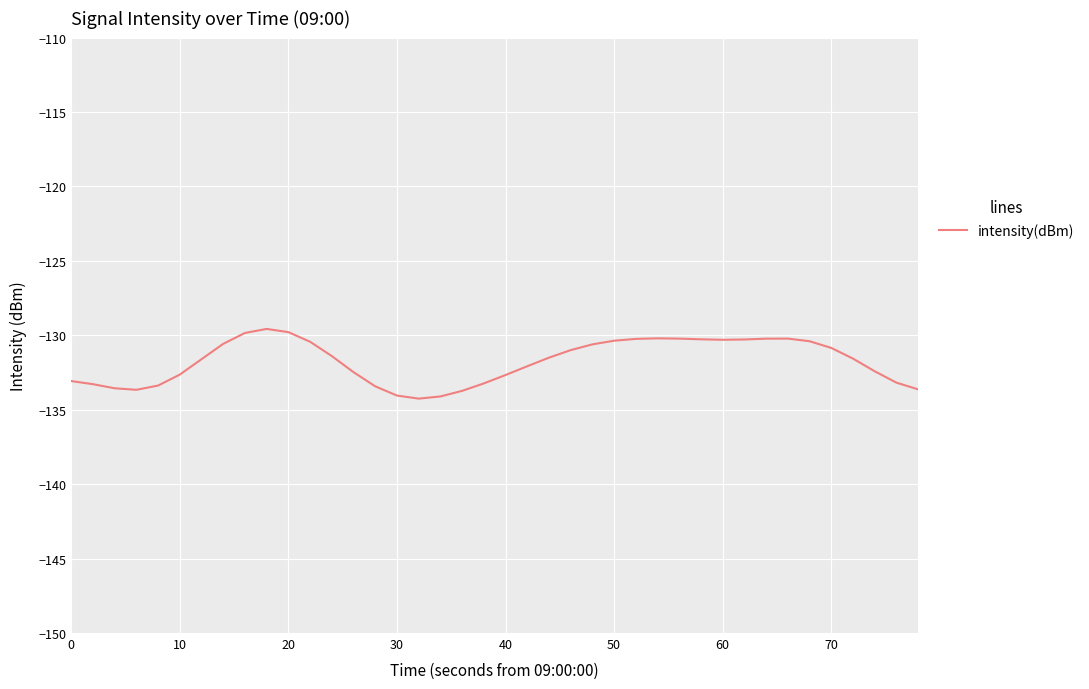

What is the greatest value displayed?

-129.6